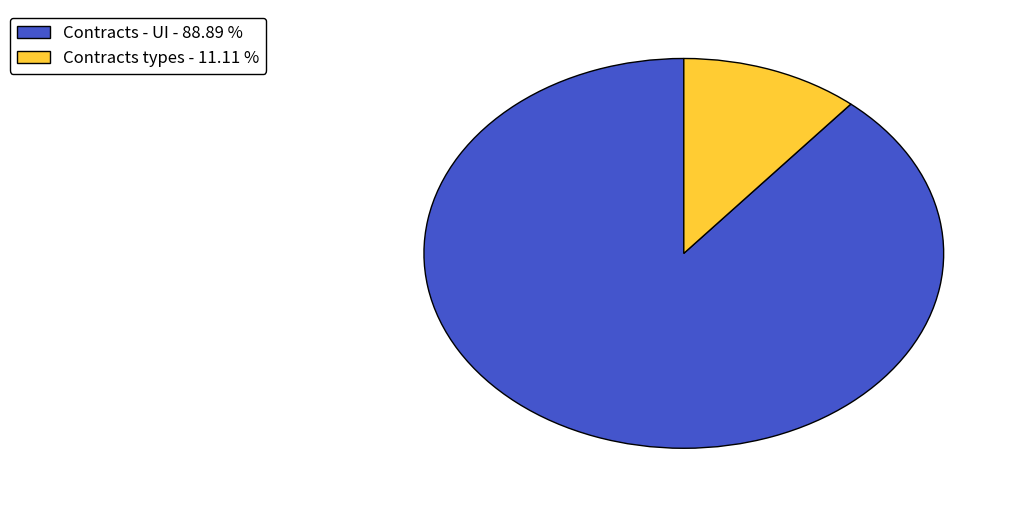

What is the largest slice in the pie chart?

Contracts - UI